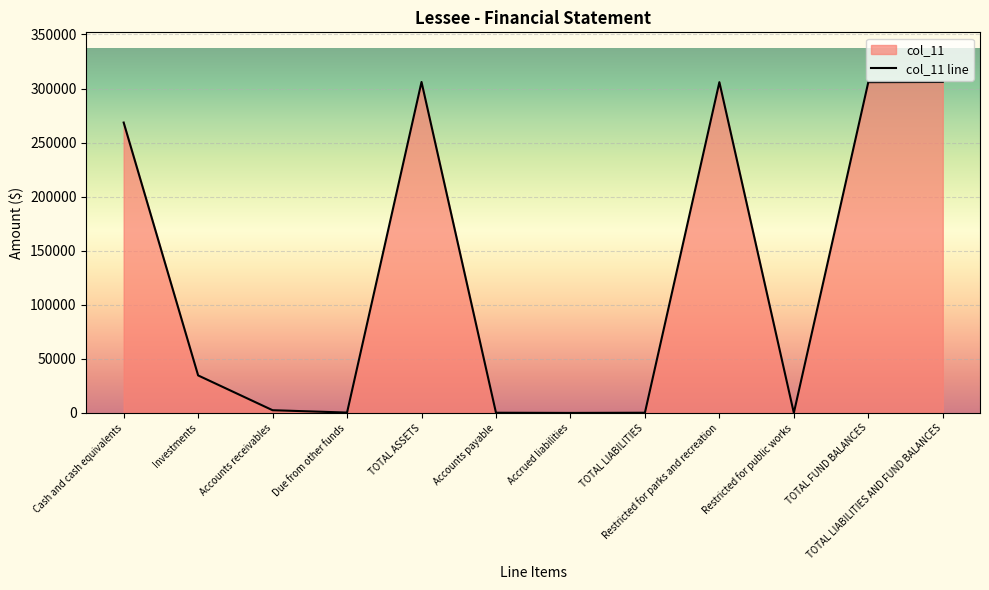

What position from the right is TOTAL ASSETS?

8